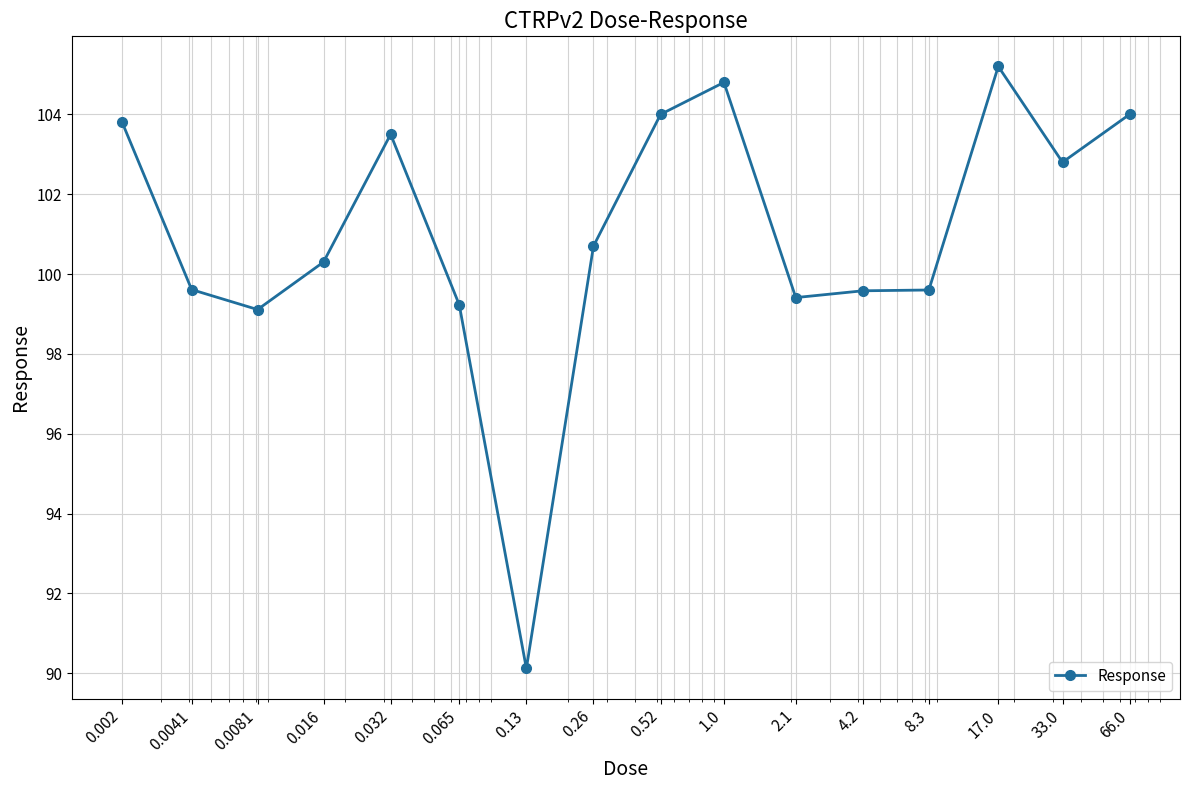

What is the sum of all values?

1615.8